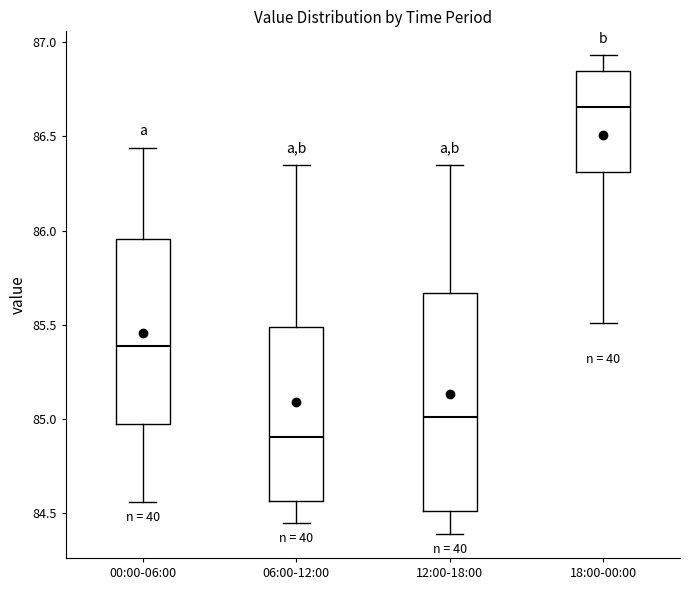

Which box's median line is the highest?

18:00-00:00